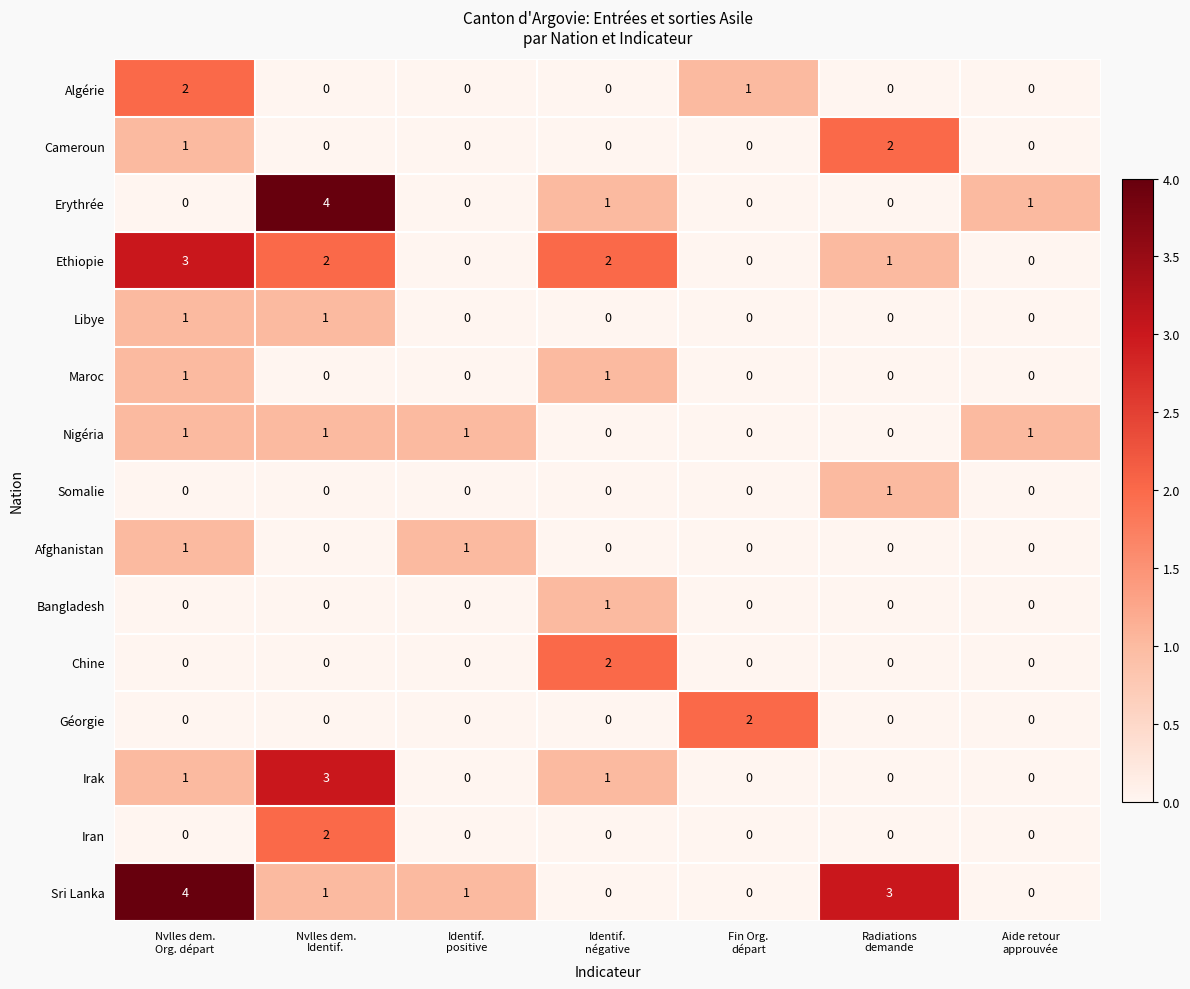

What is the greatest value displayed?

4